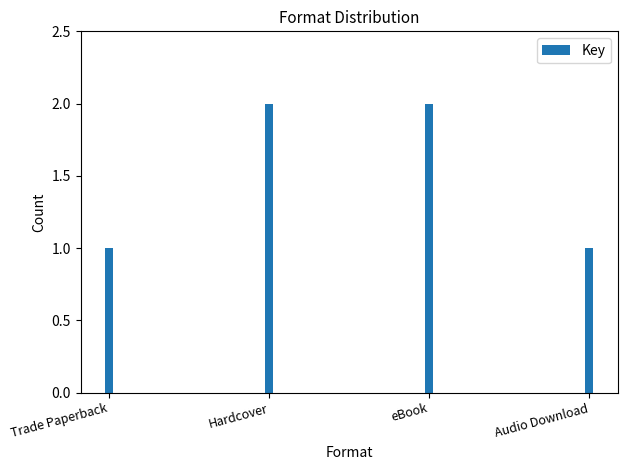

The value at Hardcover is 4. True or false?

False